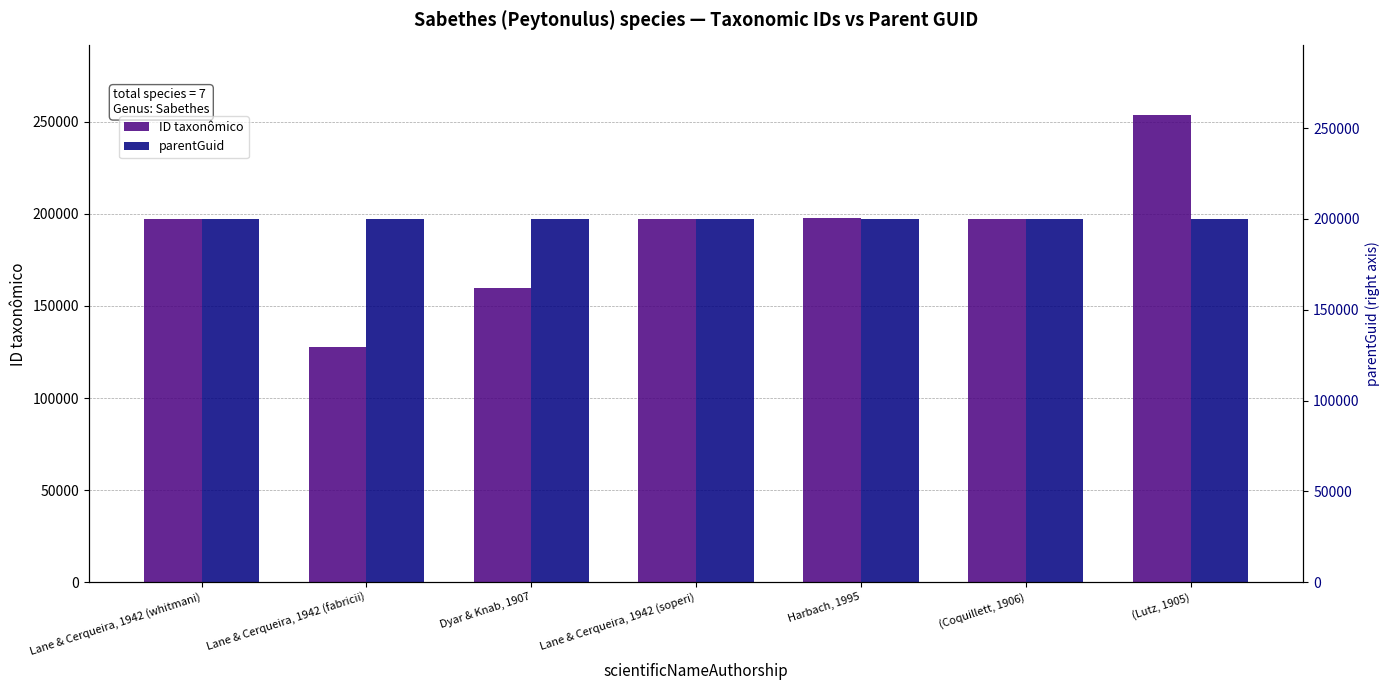

Which has a higher value, Lane & Cerqueira, 1942 (soperi) or (Coquillett, 1906)?

(Coquillett, 1906)